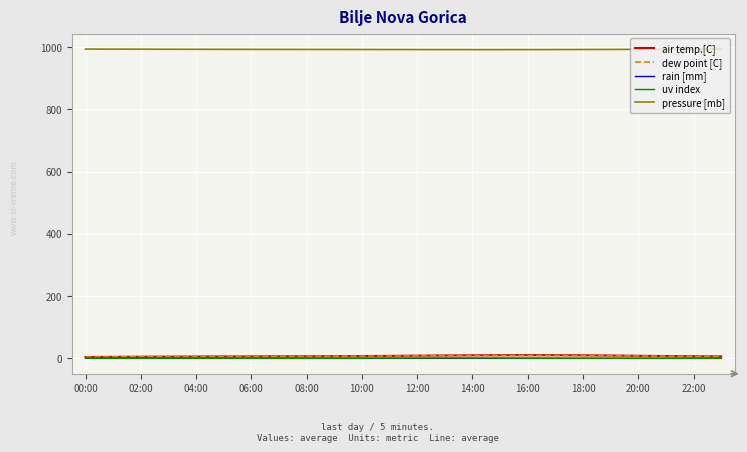

Which series has the largest total across all categories?

pressure [mb]